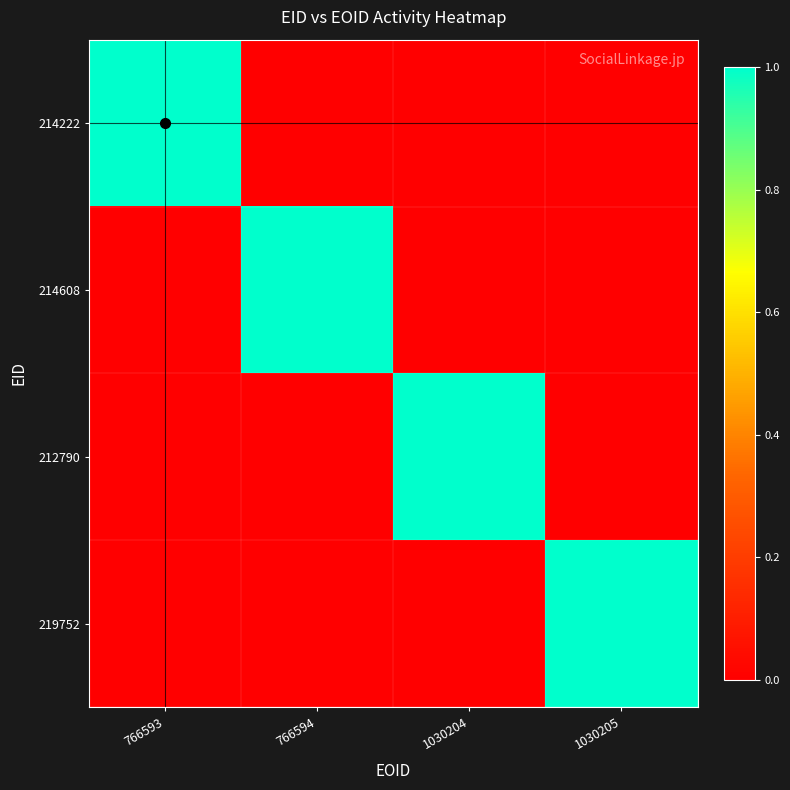

At how many categories does at least one series exceed 0?

4